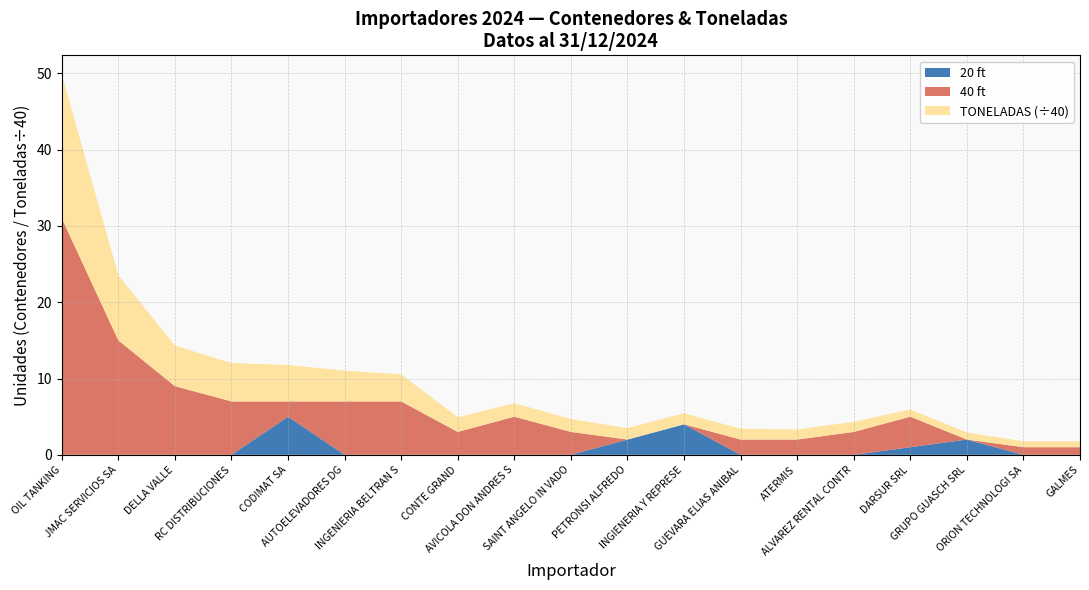

What is the highest value of the 20 ft series?

5.0